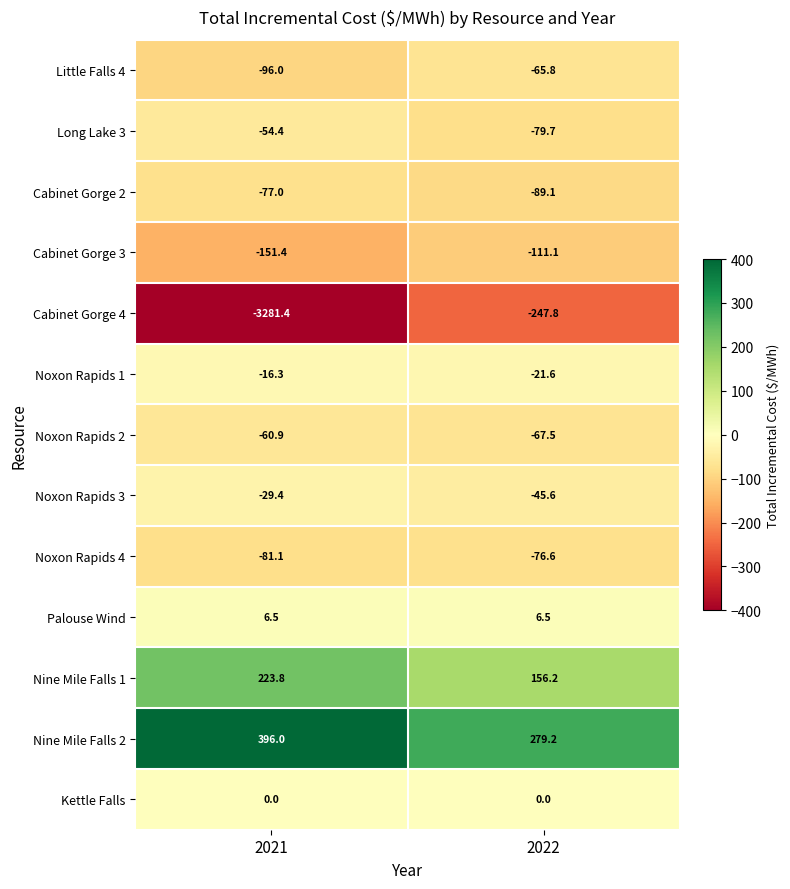

Which category has the highest value across all series?

2021